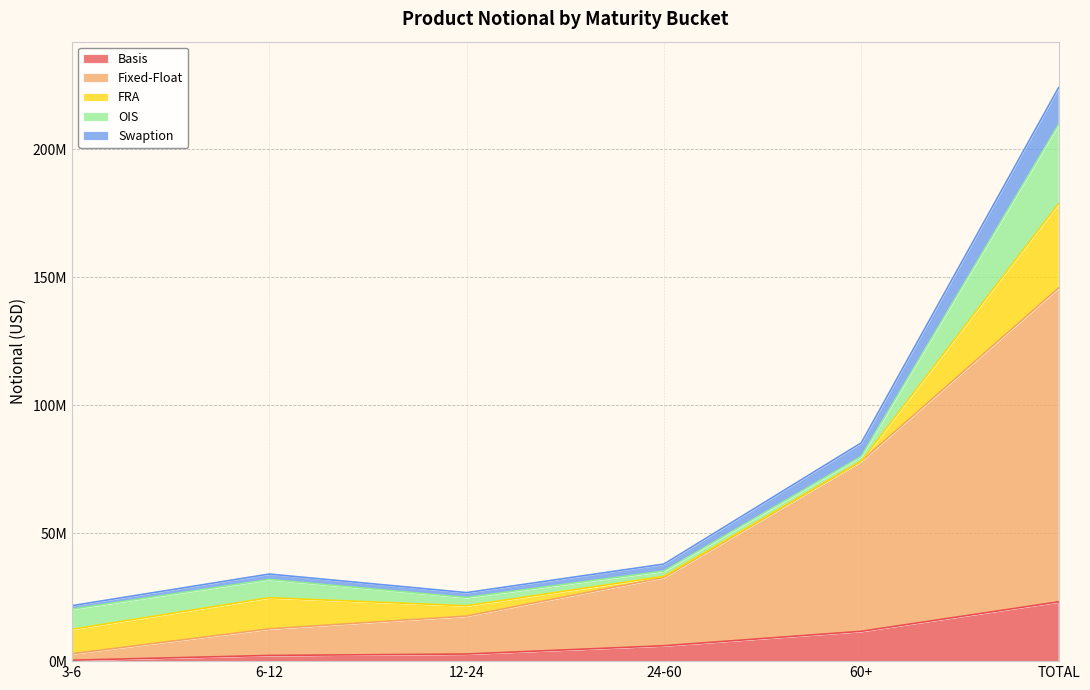

Between 3-6 and 24-60, which series saw the biggest shift?

Fixed-Float